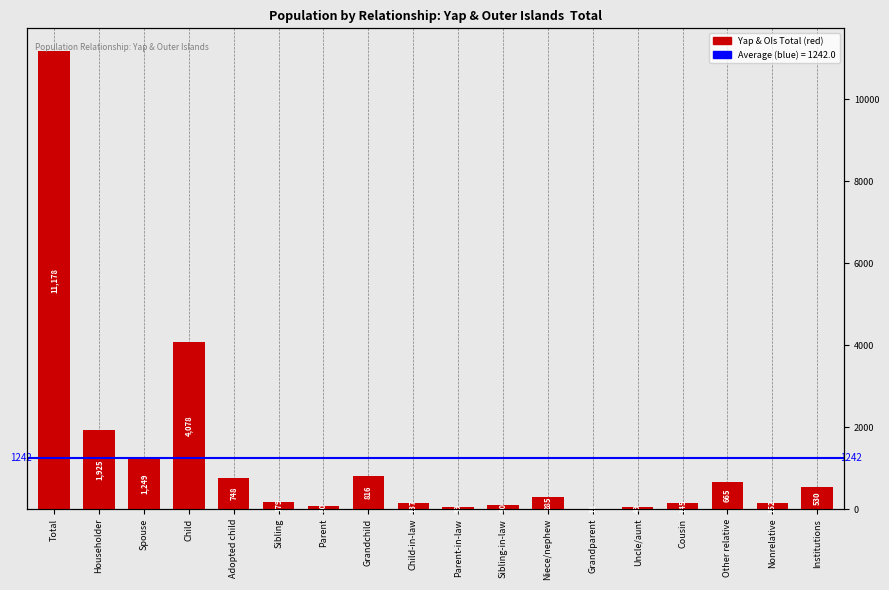

Between Child-in-law and Spouse, which is larger?

Spouse